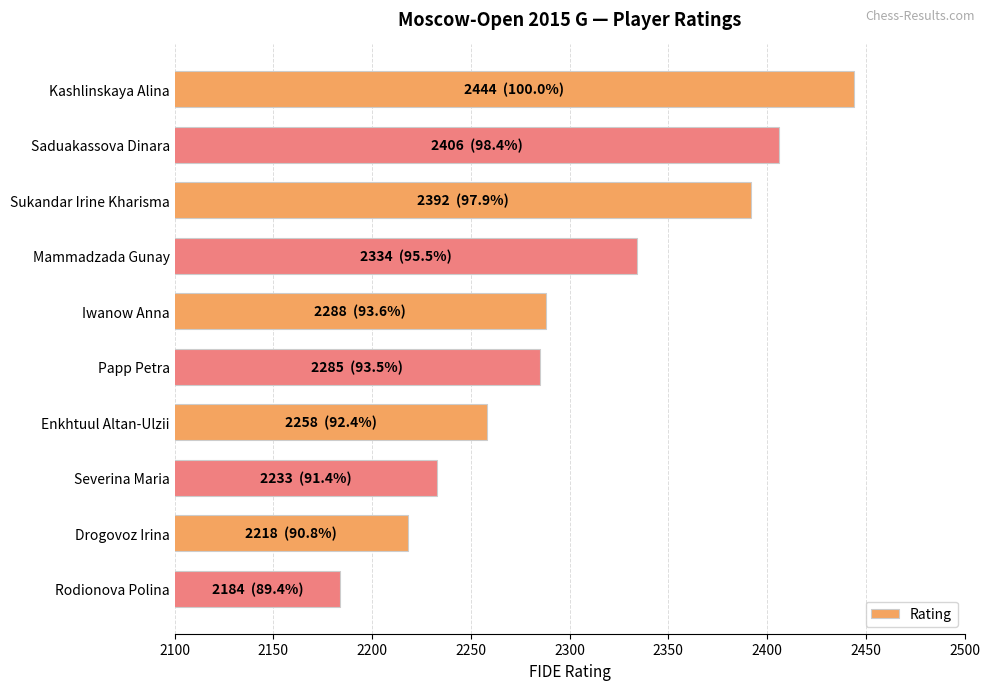

Does the chart contain stacked bars?

No